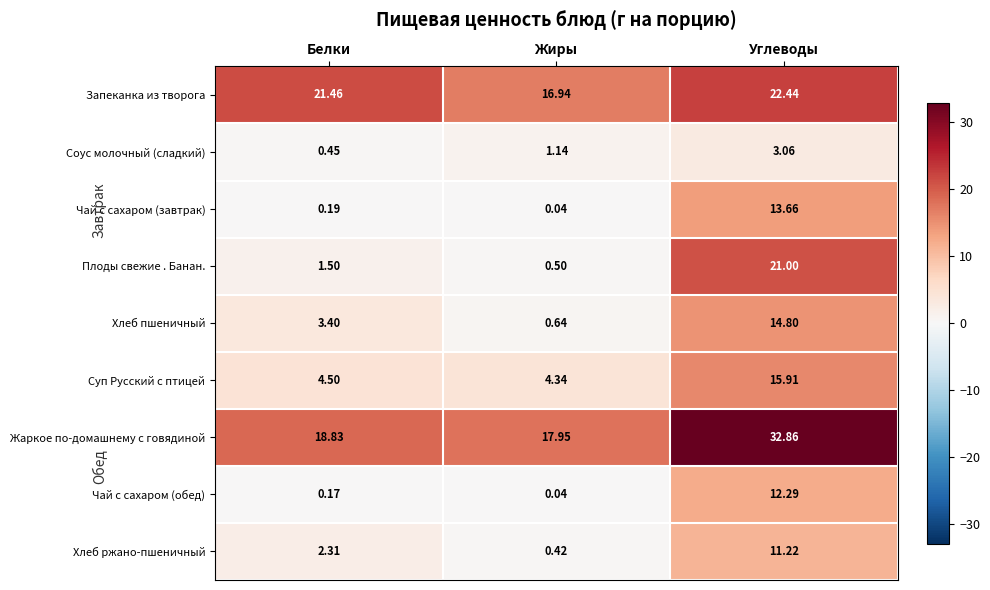

Rank the series by their maximum value, from lowest to highest.

Соус молочный (сладкий), Хлеб ржано-пшеничный, Чай с сахаром (обед), Чай с сахаром (завтрак), Хлеб пшеничный, Суп Русский с птицей, Плоды свежие . Банан., Запеканка из творога, Жаркое по-домашнему с говядиной